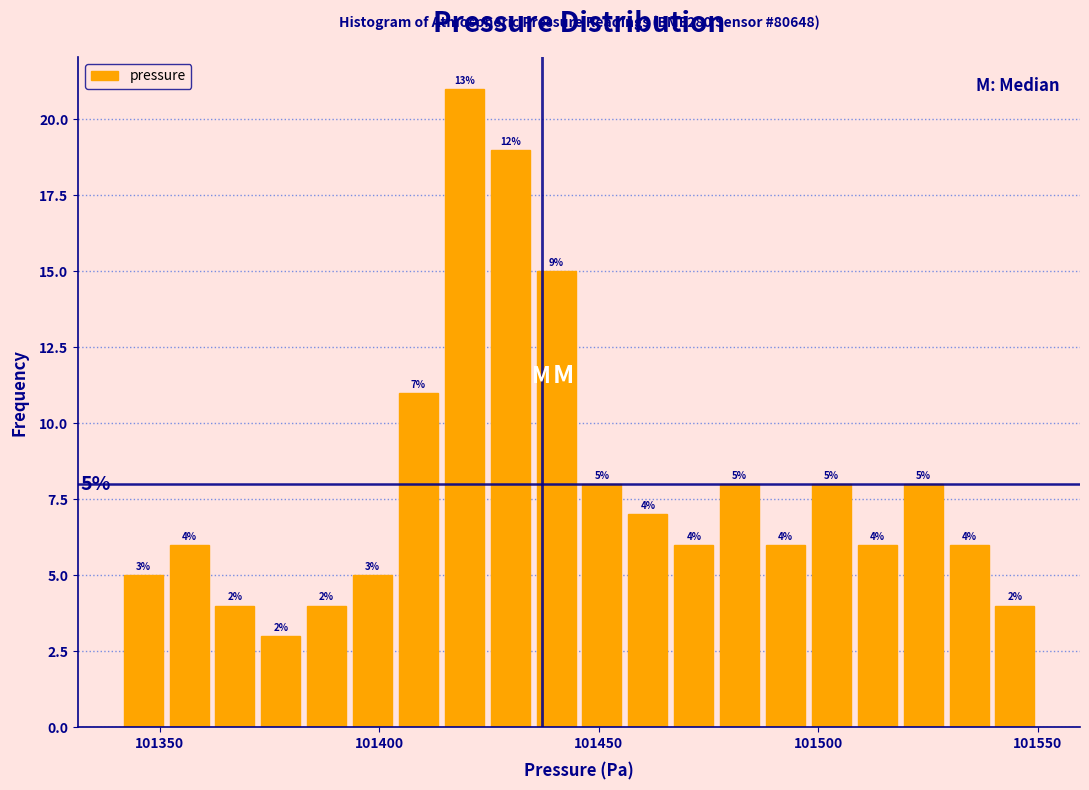

Around what value on the x-axis is the tallest bar? Give the approximate position of its centre, as read against the axis.

101420